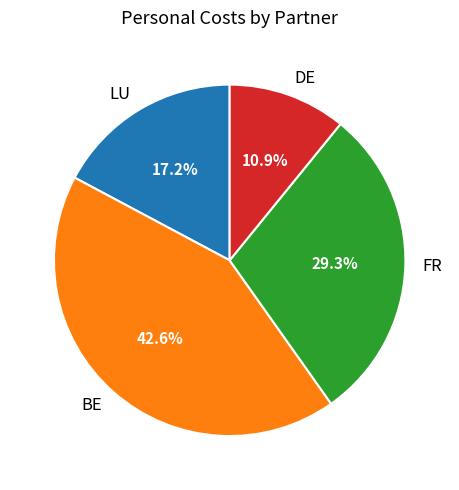

Rank the categories by value from lowest to highest.

DE, LU, FR, BE